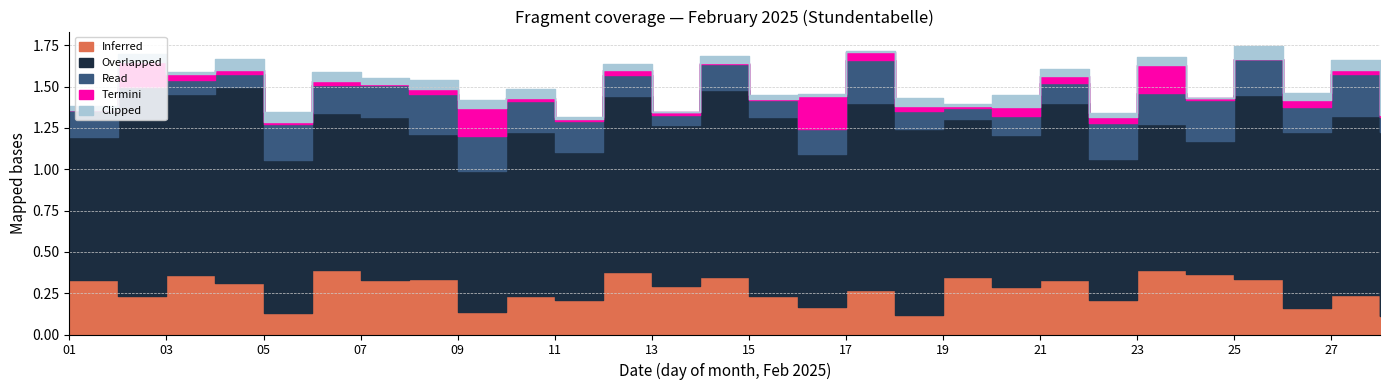

How many lines are shown in the chart?

5